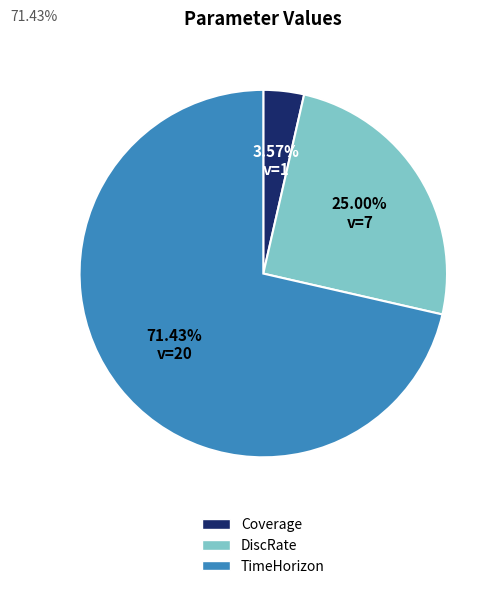

Does TimeHorizon represent more than half of the total?

Yes